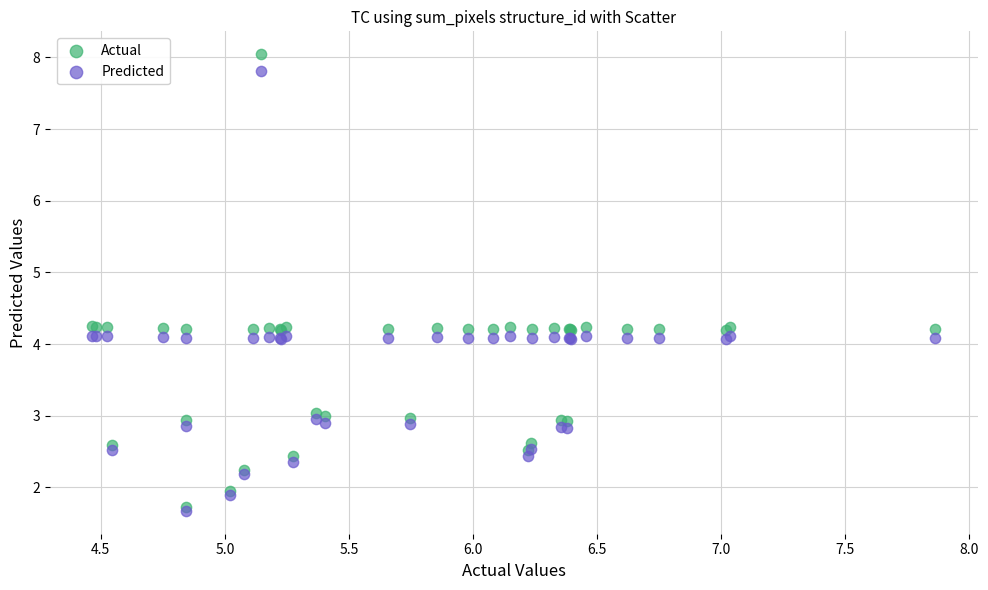

What are all the series names shown in the legend?

Actual, Predicted